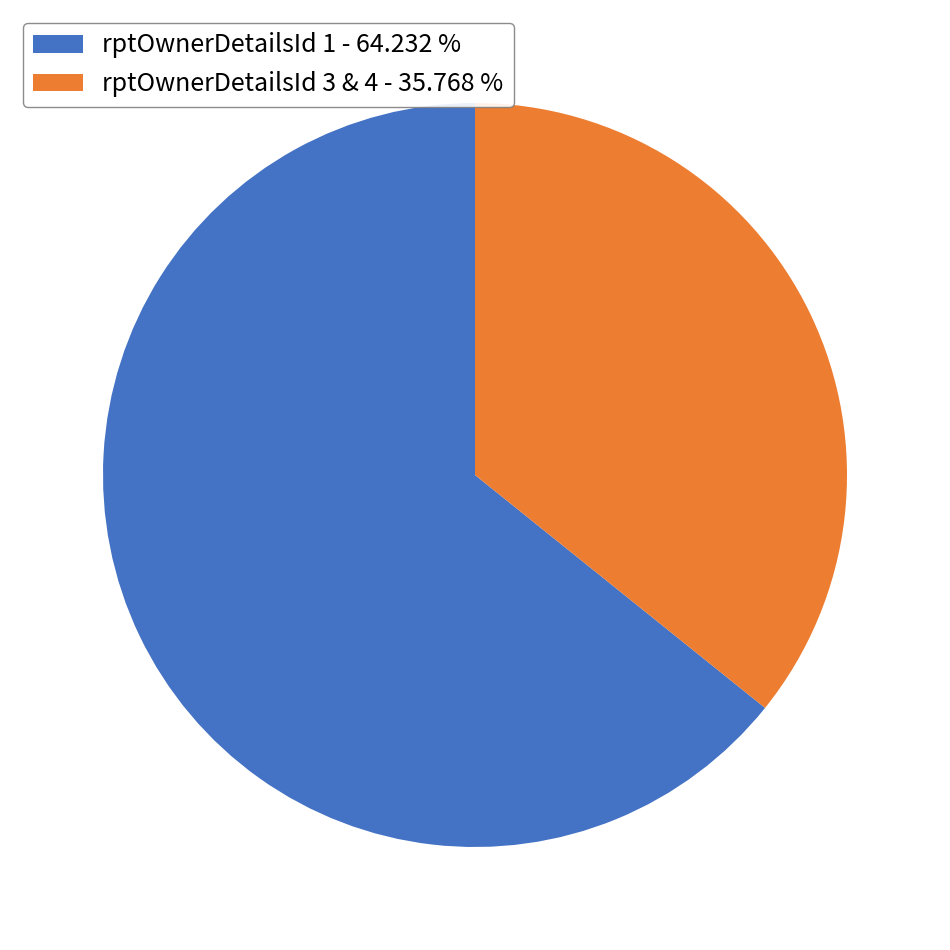

Rank the categories by value from highest to lowest.

rptOwnerDetailsId 1 - 64.232 %, rptOwnerDetailsId 3 & 4 - 35.768 %